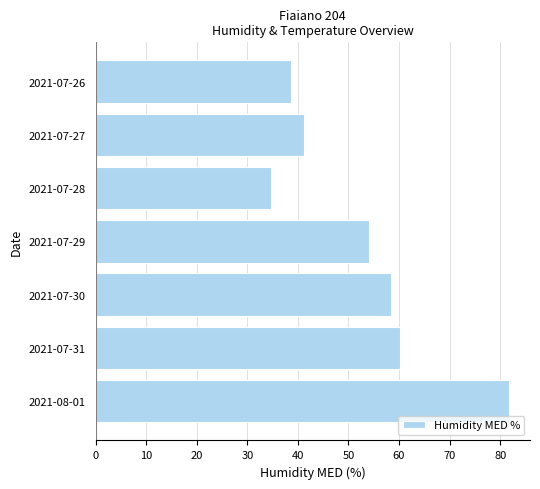

Reading top to bottom, list all the values displayed in this chart.

2021-07-26=38.7	2021-07-27=41.2	2021-07-28=34.7	2021-07-29=54.1	2021-07-30=58.5	2021-07-31=60.1	2021-08-01=81.8